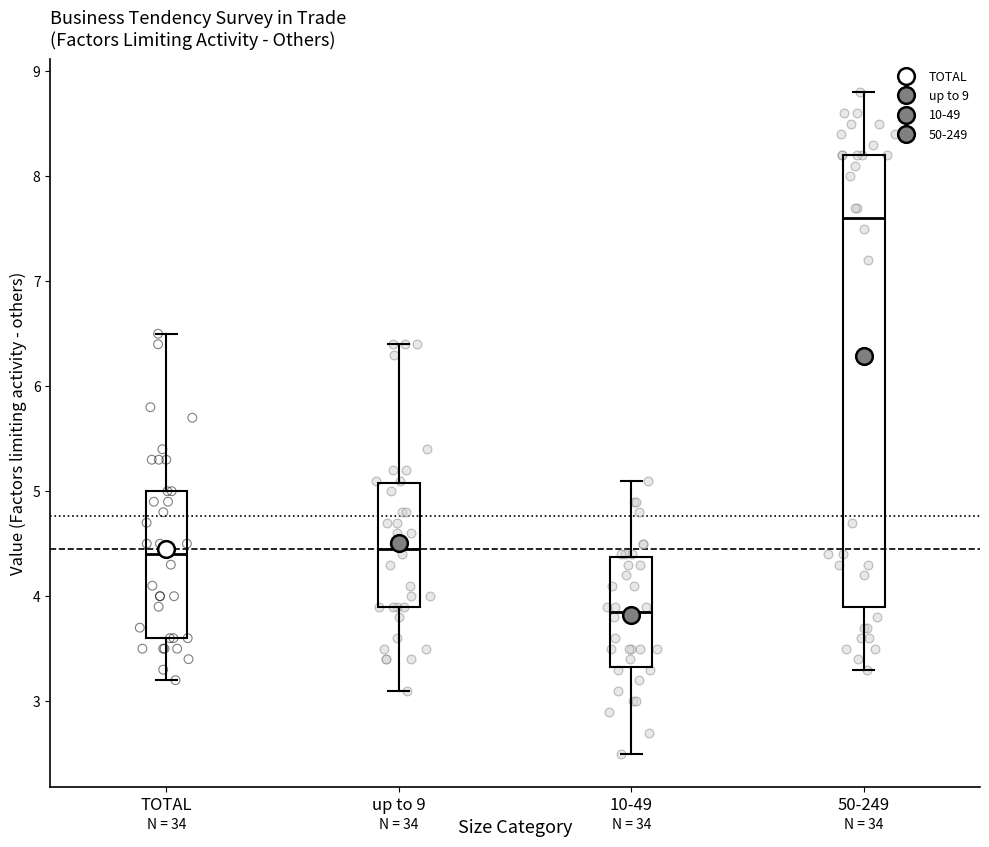

Where is the lower edge of the box for 10-49 on the y-axis? The values are not printed on the chart, so give them approximately, as read against the axis.

3.3